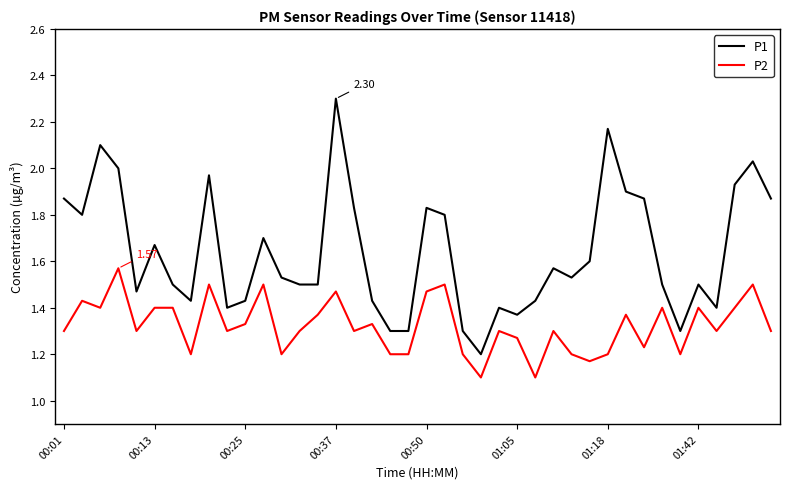

True or false: P1 and P2 cross at least once.

False